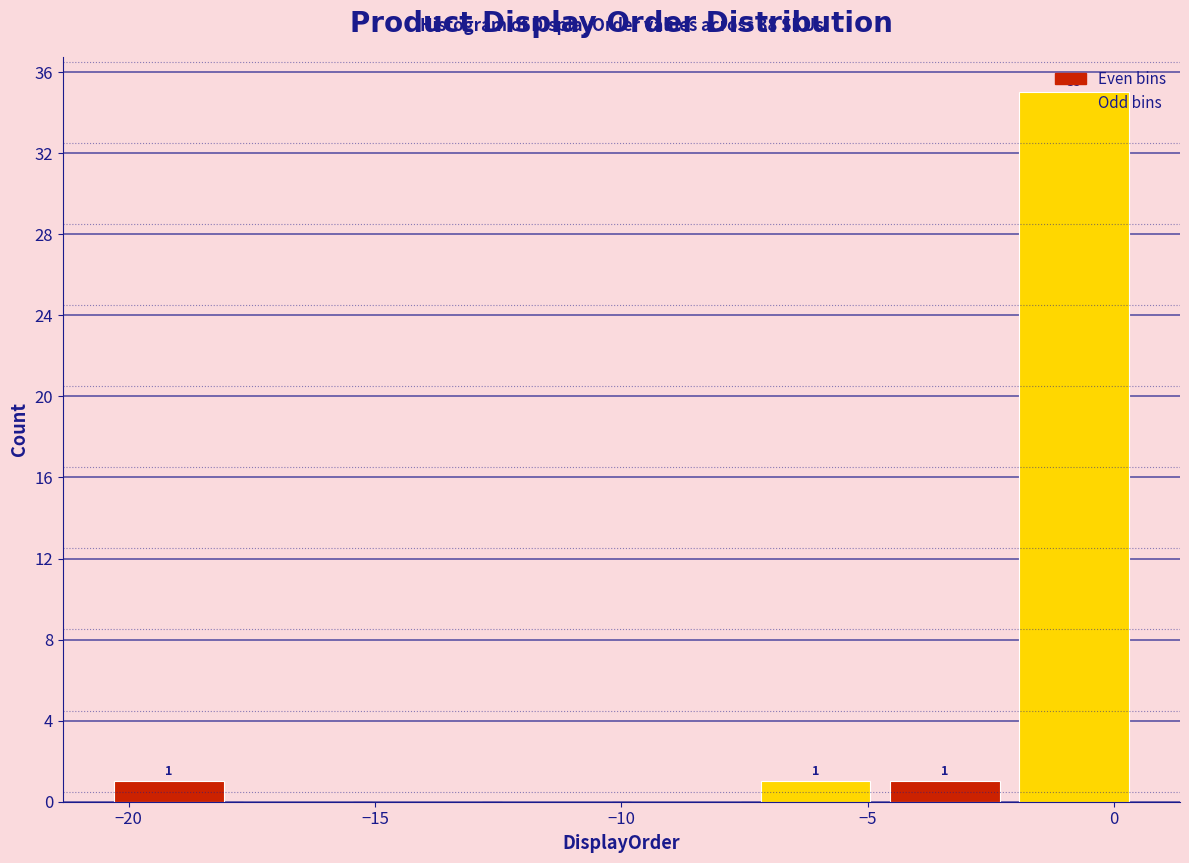

Which range on the x-axis has the tallest bar?

-2.0 to 0.5